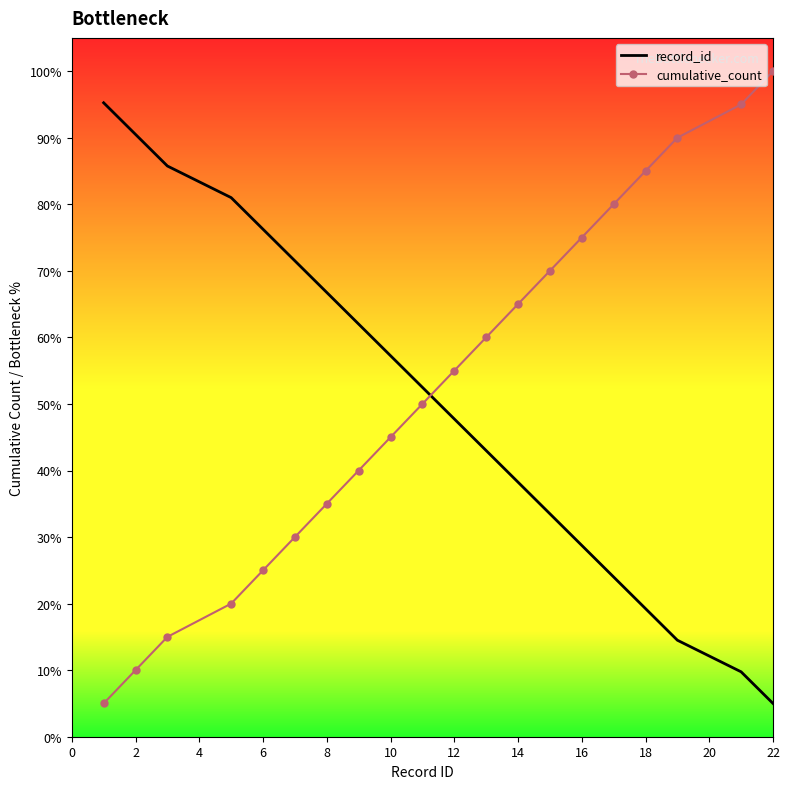

What are all the series names shown in the legend?

record_id, cumulative_count